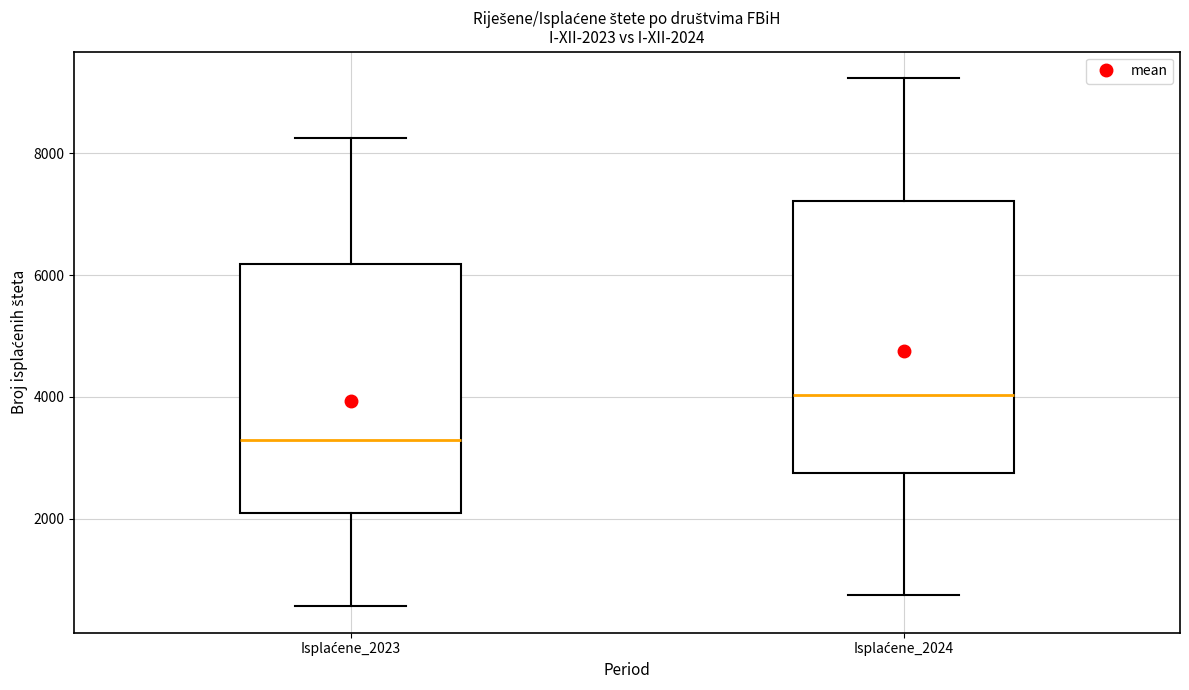

Which box's median line is the highest?

Isplaćene_2024